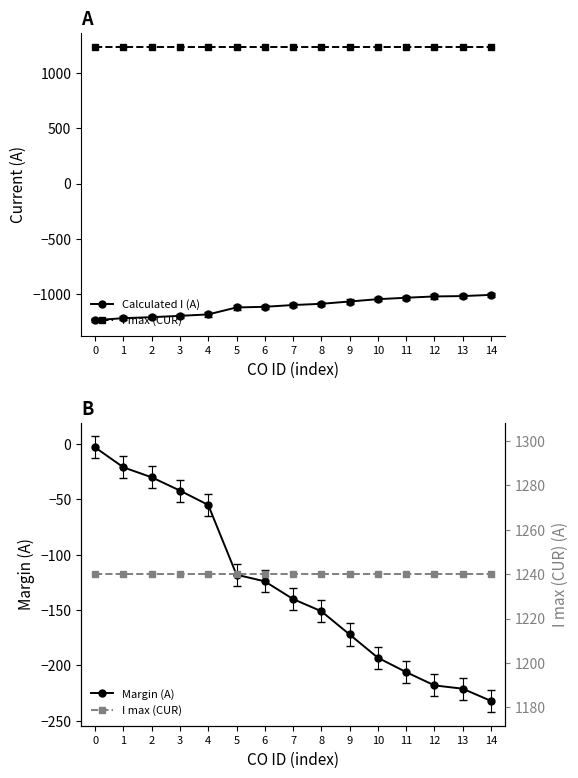

How many values in the Margin (A) series are below -140?

7